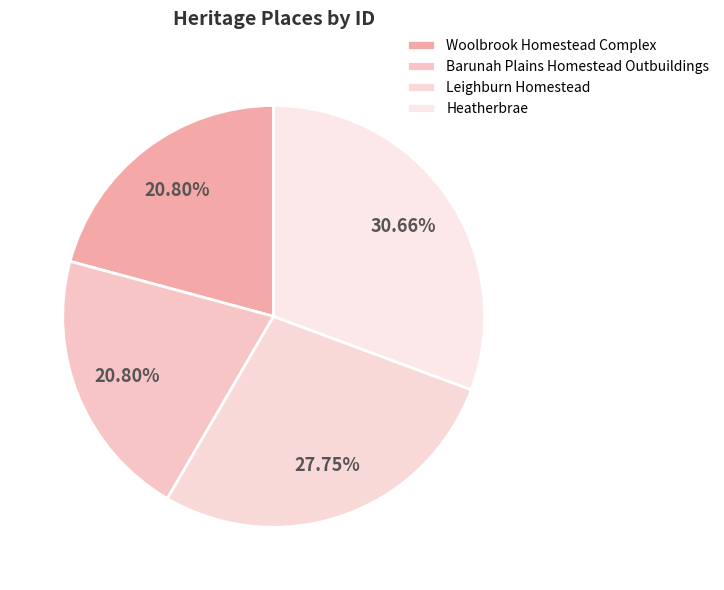

What is the ratio of the value at Woolbrook Homestead Complex to the value at Barunah Plains Homestead Outbuildings?

1.0